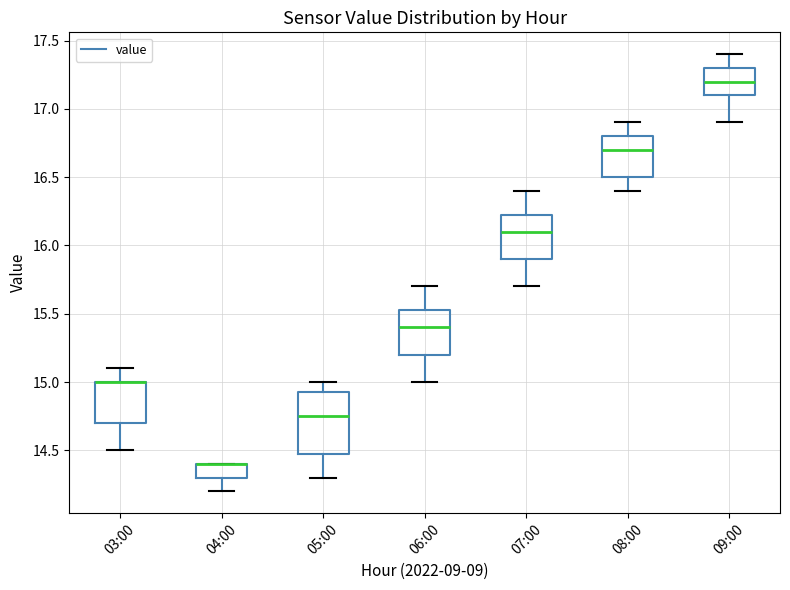

Where is the upper edge of the box for 09:00 on the y-axis? The values are not printed on the chart, so give them approximately, as read against the axis.

17.30